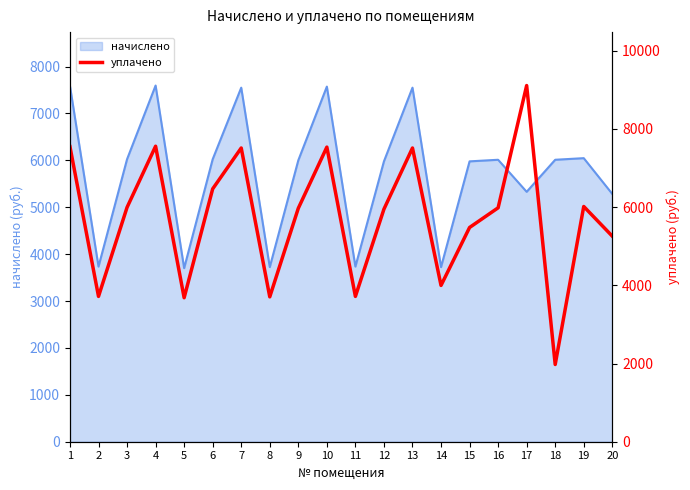

List the labels in order of value, smallest first.

18, 5, 8, 2, 11, 14, 20, 15, 12, 9, 16, 3, 19, 6, 7, 13, 10, 1, 4, 17